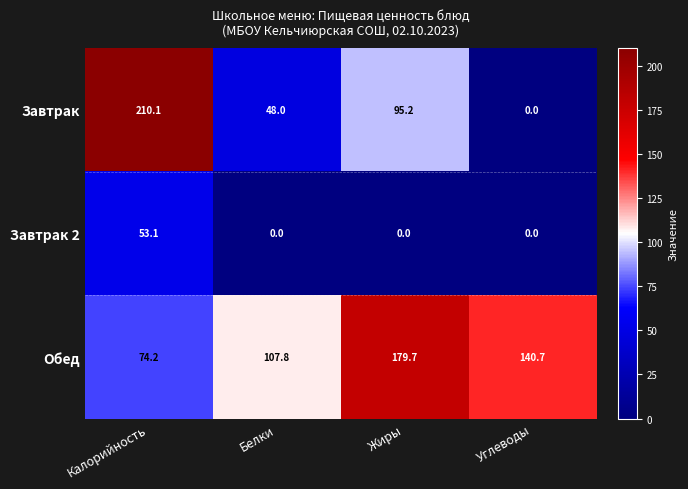

Which series changed the most between Жиры and Углеводы?

Завтрак